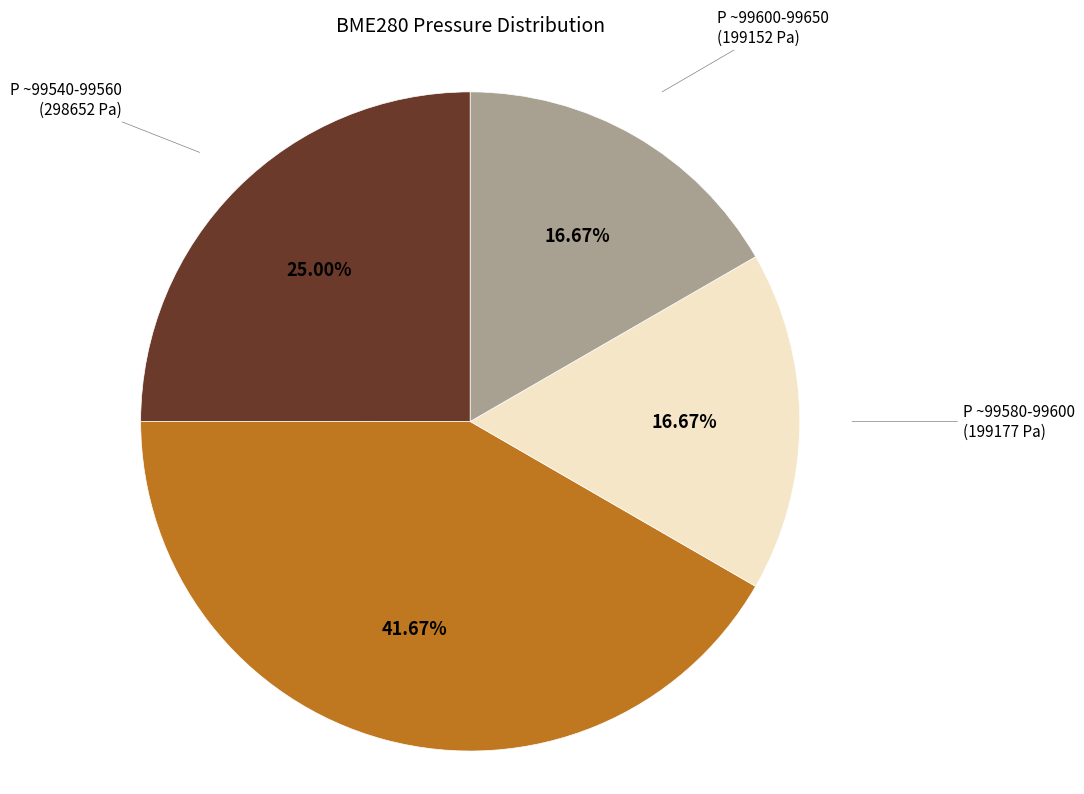

Is there a majority slice in this chart?

No